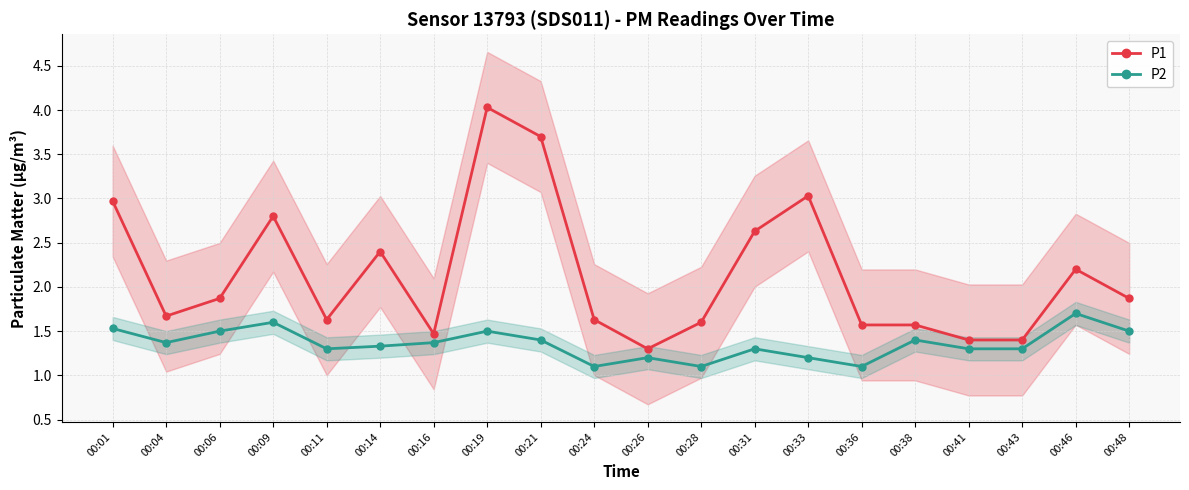

How many data points does each series have?

20